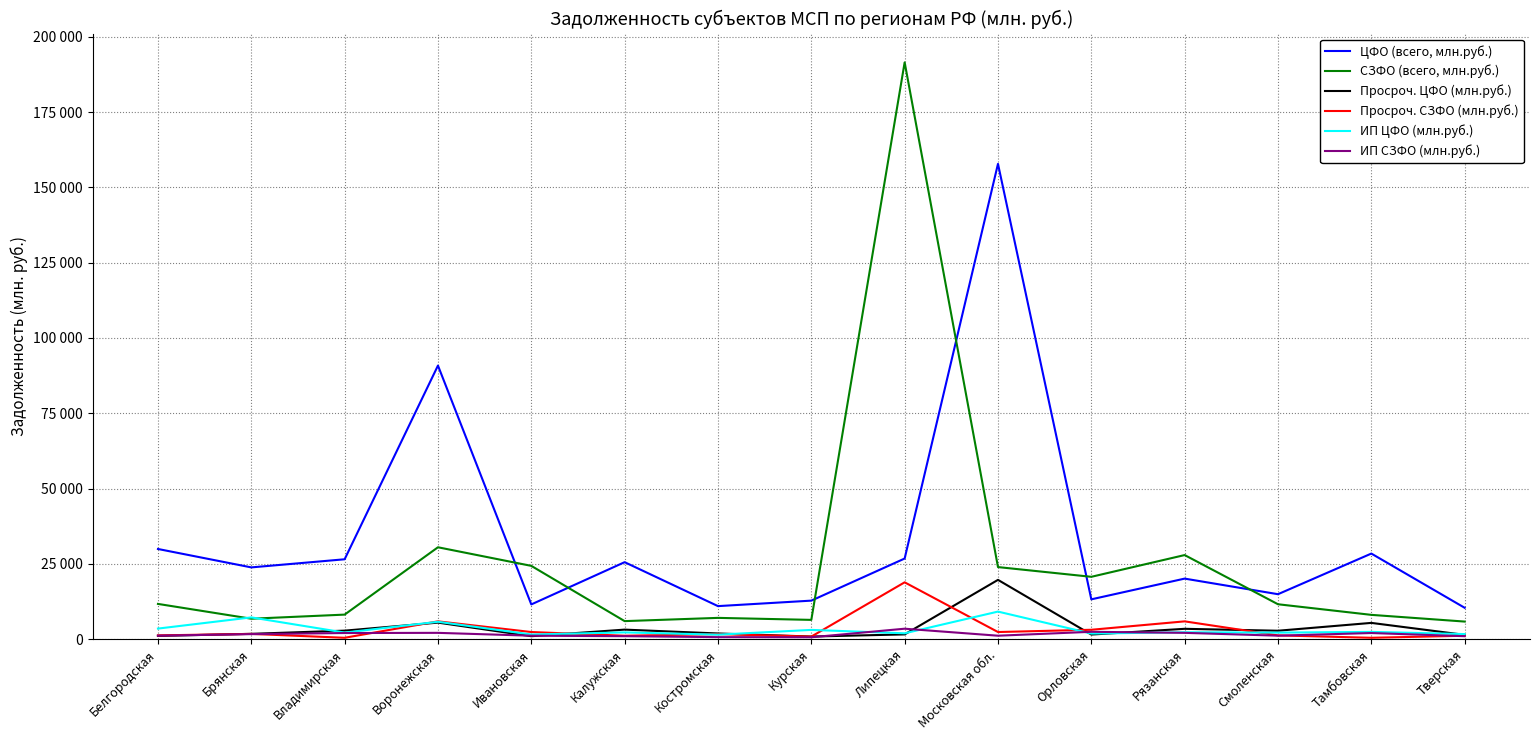

What is the difference between the maximum and minimum values in the Просроч. ЦФО (млн.руб.) series?

18817